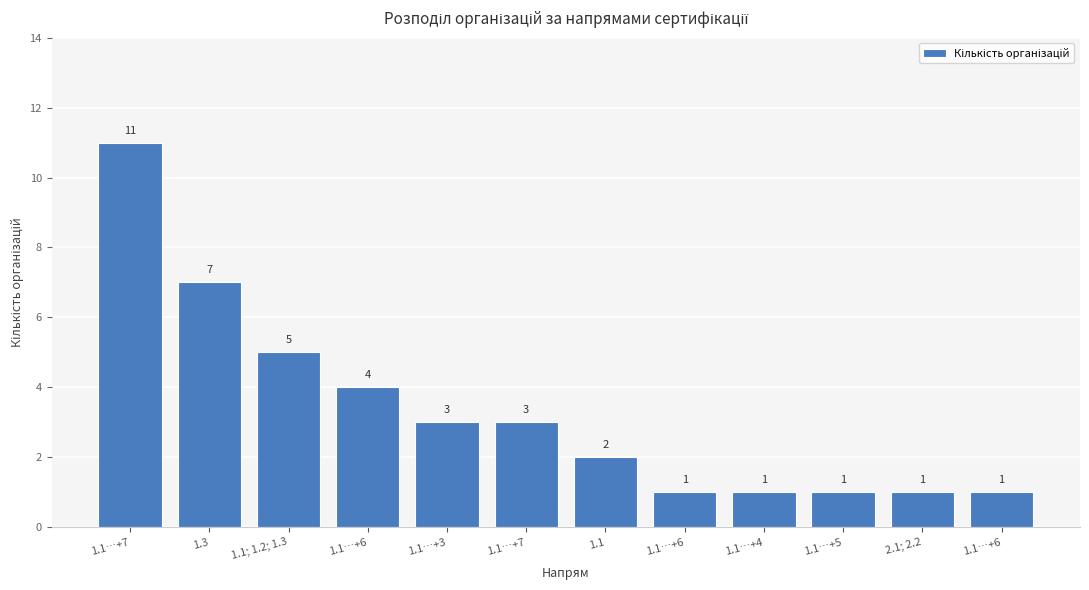

Approximately how many times larger is the value at 1.1…+6 compared to 1.1…+5?

4.0